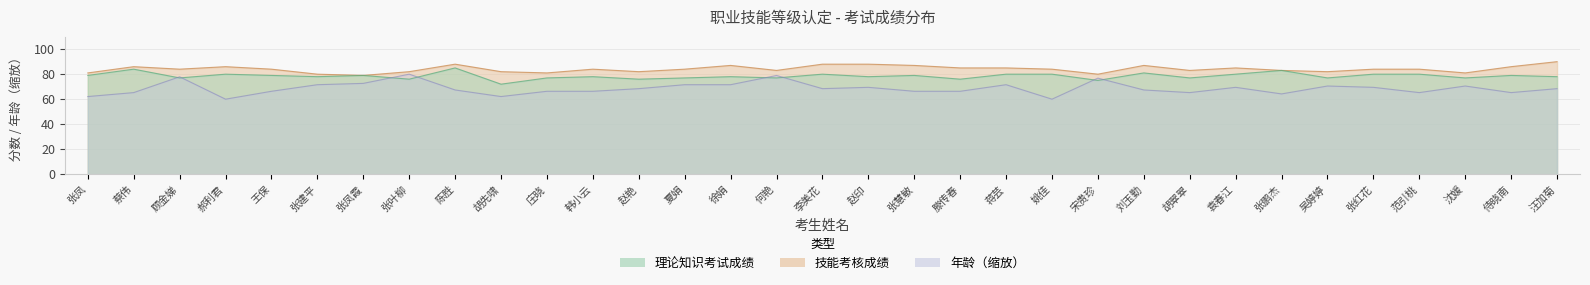

True or false: 技能考核成绩 and 理论知识考试成绩 intersect in this chart.

False